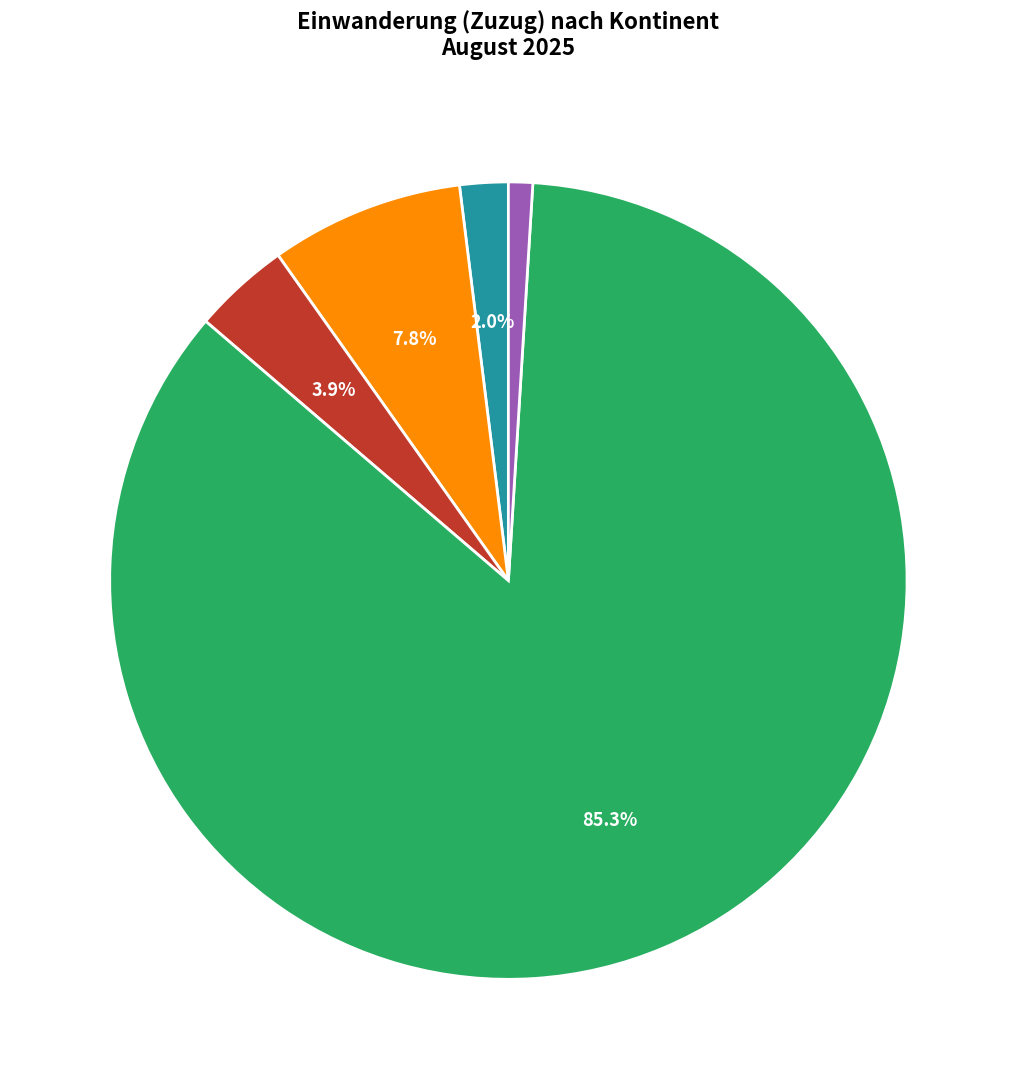

What is the total percentage of Afrika and Europa?

87.3%